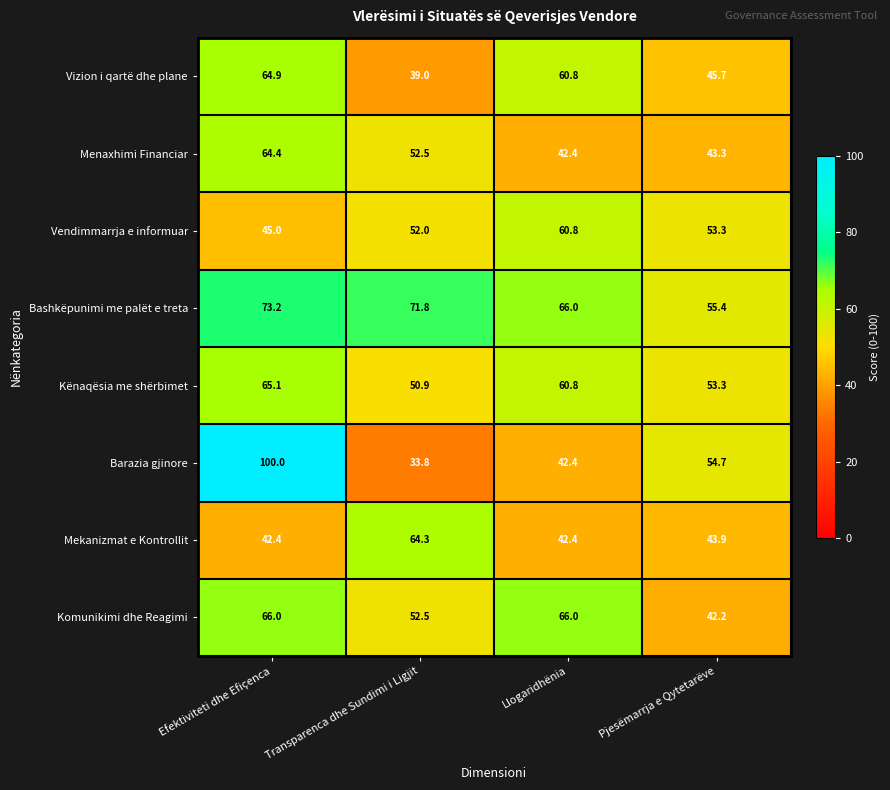

What is the difference between the maximum and minimum values in the Barazia gjinore series?

66.2